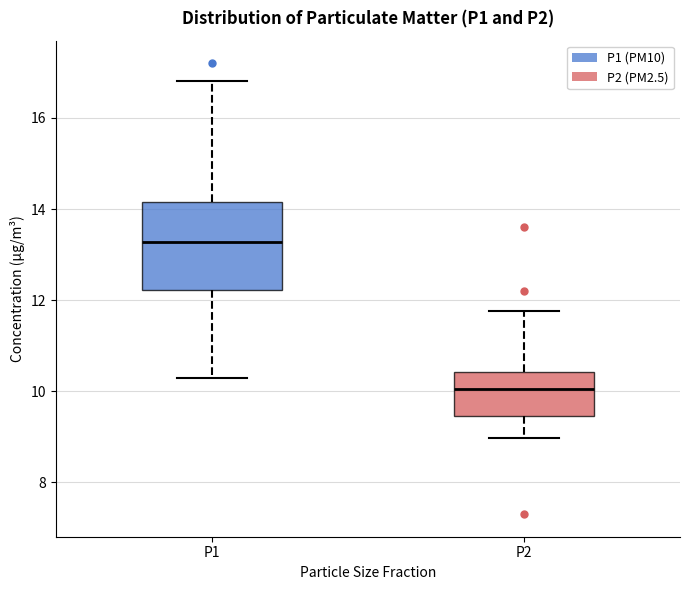

Where does the lower whisker of the box for P2 end on the y-axis? The values are not printed on the chart, so give them approximately, as read against the axis.

9.0